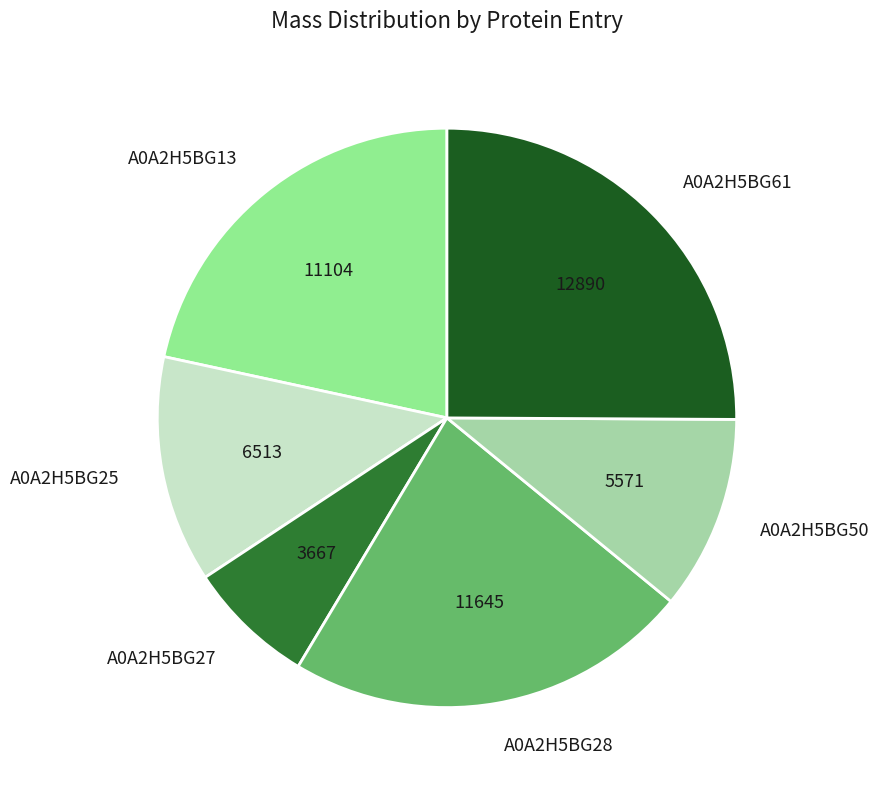

How many segments does this pie chart have?

6